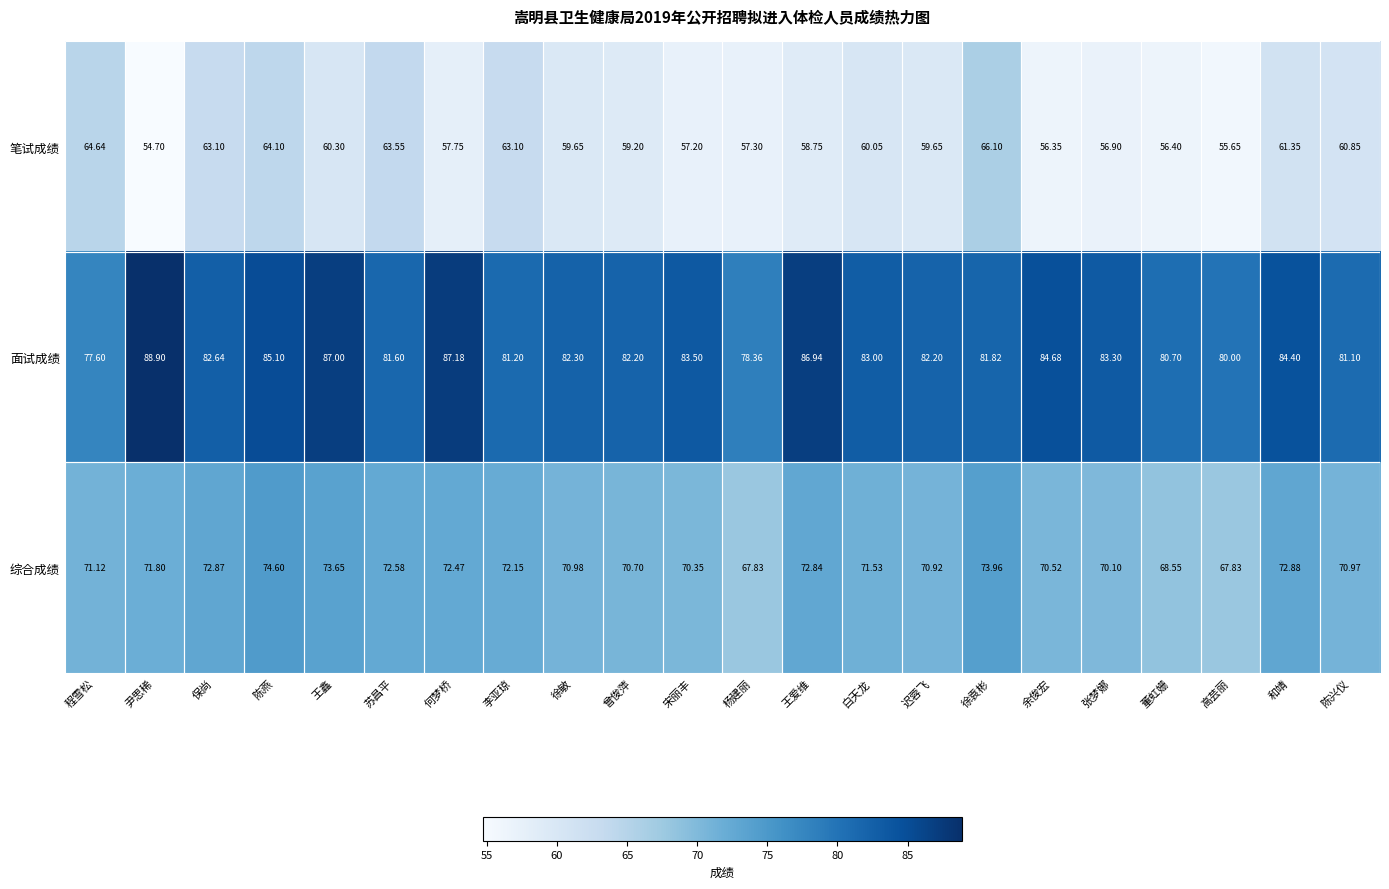

At which label does 笔试成绩 first exceed 59?

程雪松